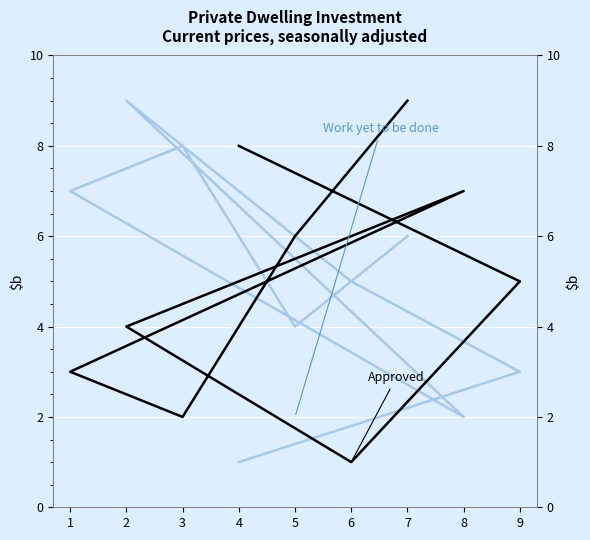

Which series has the largest range (max minus min)?

Work yet to be done